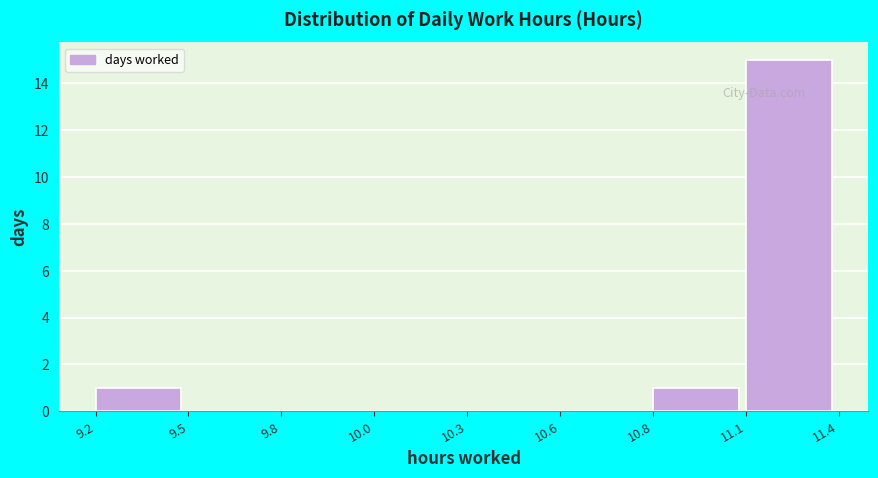

Reading left to right, what are all the values shown in this chart?

9.2=1	9.5=0	9.8=0	10.0=0	10.3=0	10.6=0	10.8=1	11.1=15